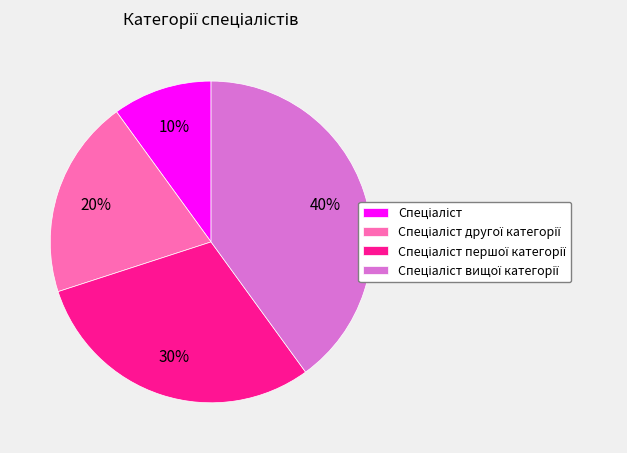

To the nearest percent, what is the average slice percentage?

25%